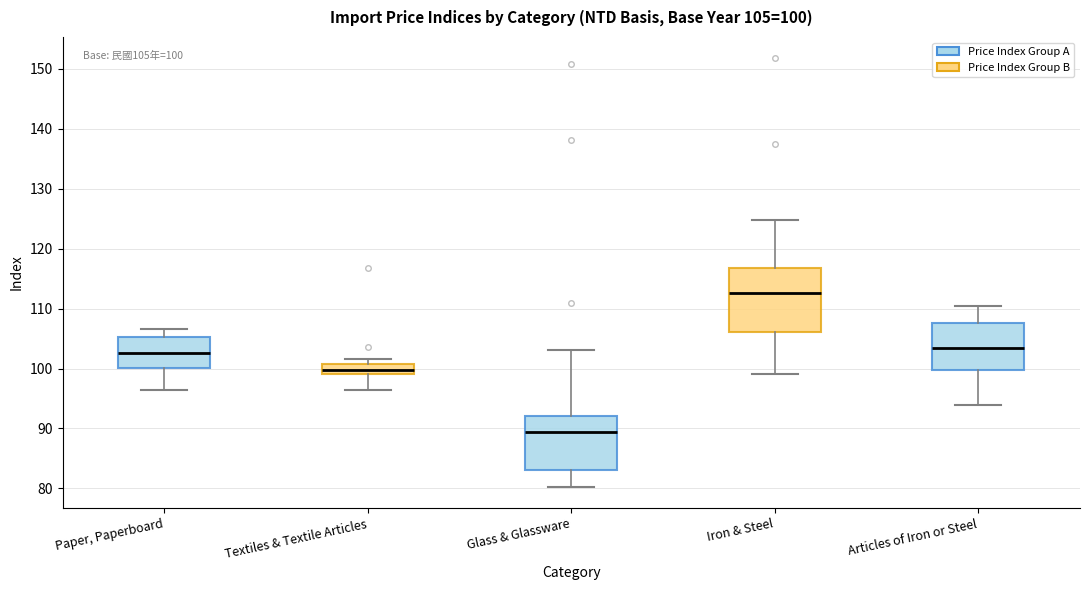

Which box is the tallest, from its lower edge to its upper edge?

Iron & Steel